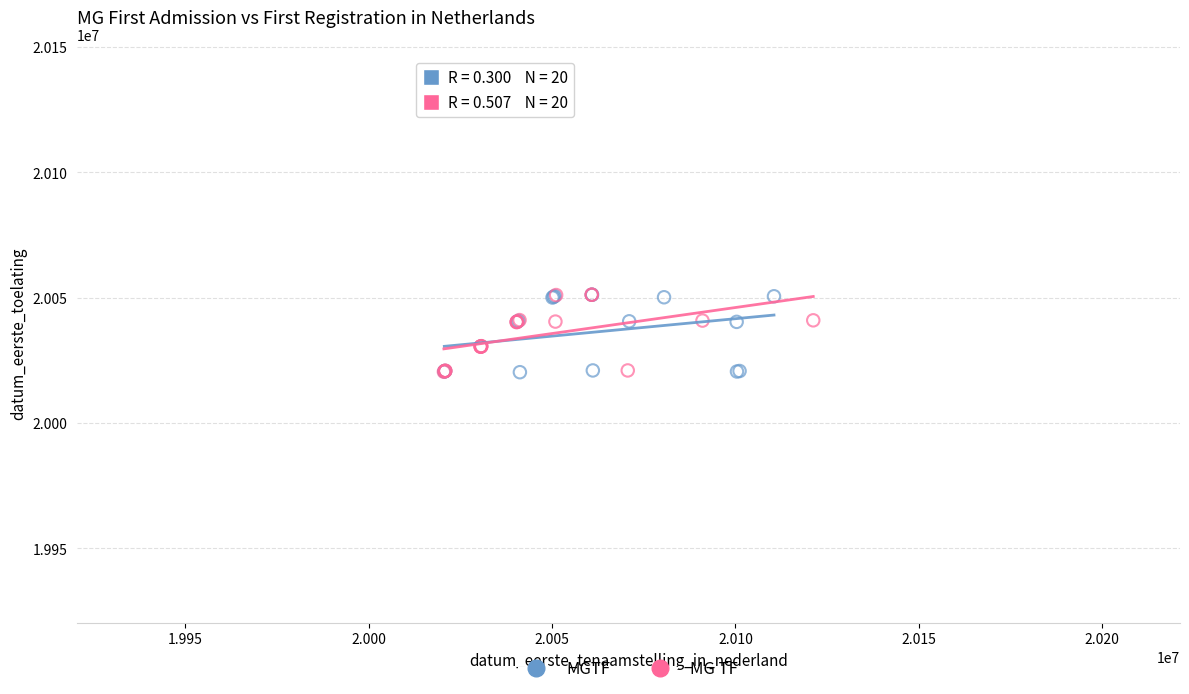

What are all the series names shown in the legend?

MGTF, MG TF